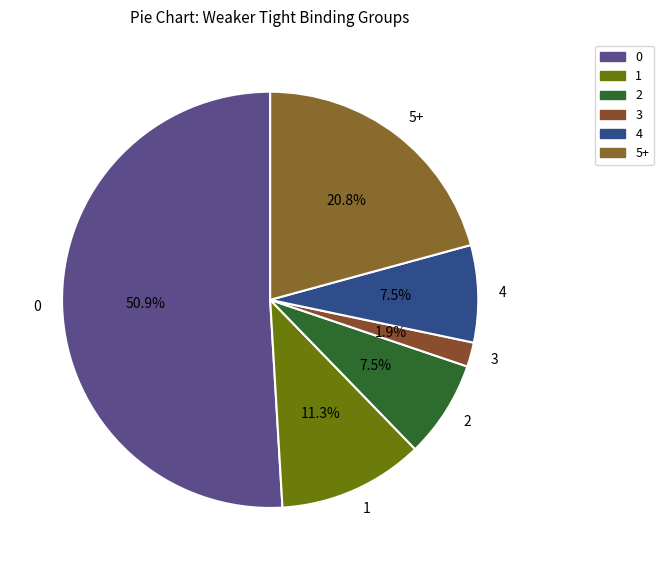

What is the total percentage of 1 and 5+?

32.1%